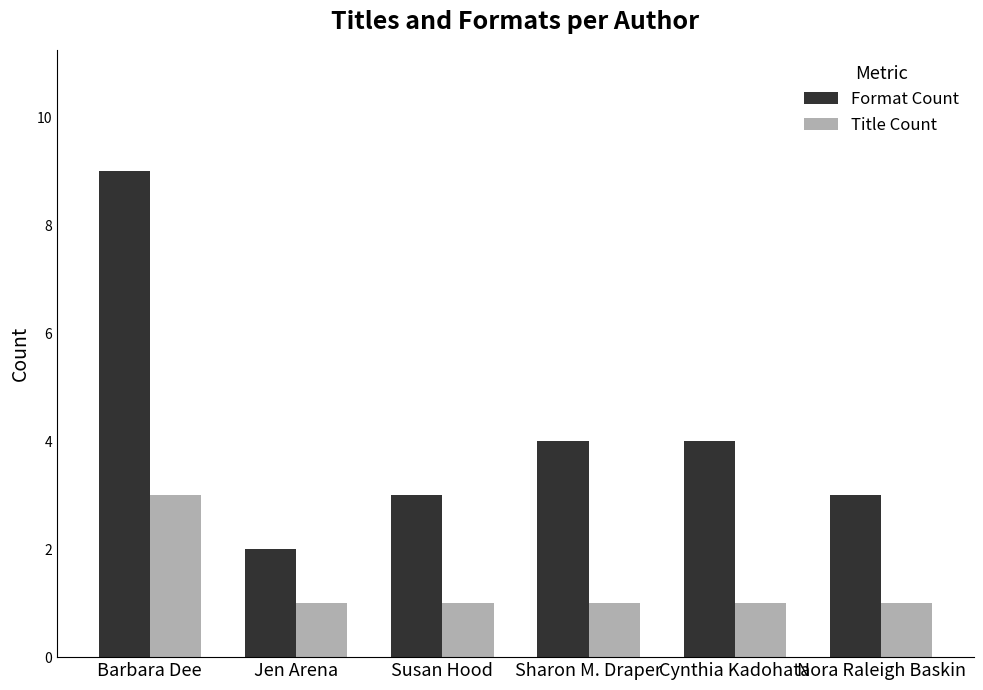

Rank the series by their maximum value, from lowest to highest.

Title Count, Format Count